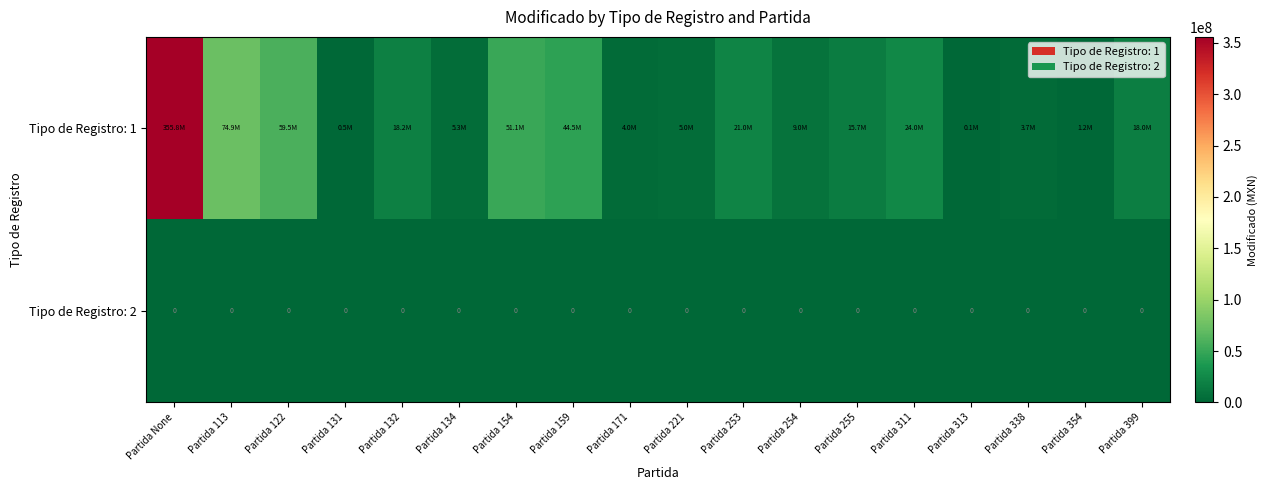

Which series has the widest spread of values?

Tipo de Registro: 1